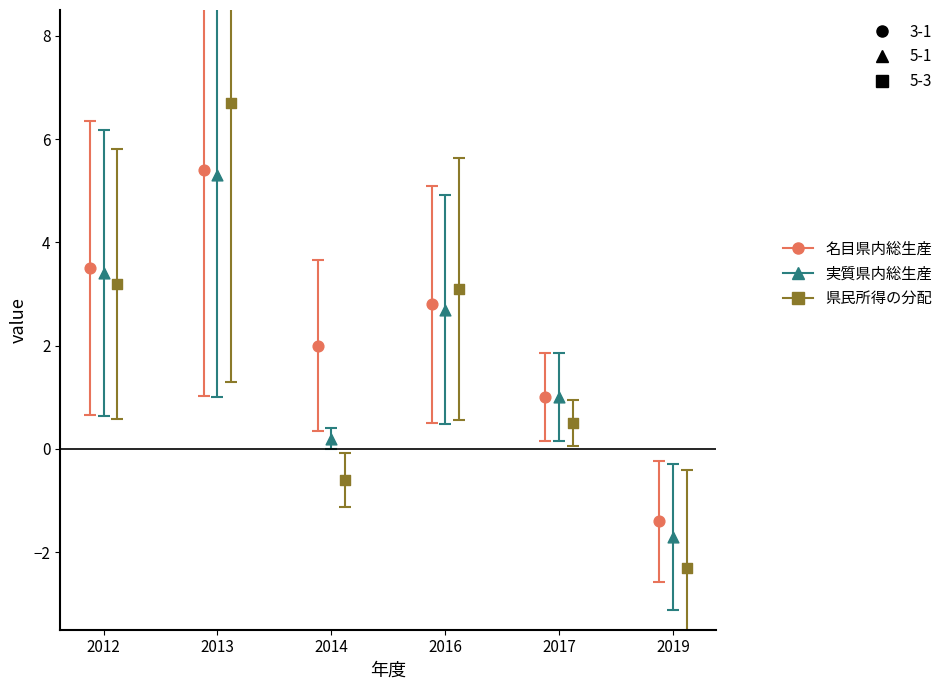

Which series has the widest spread of Y values?

県民所得の分配